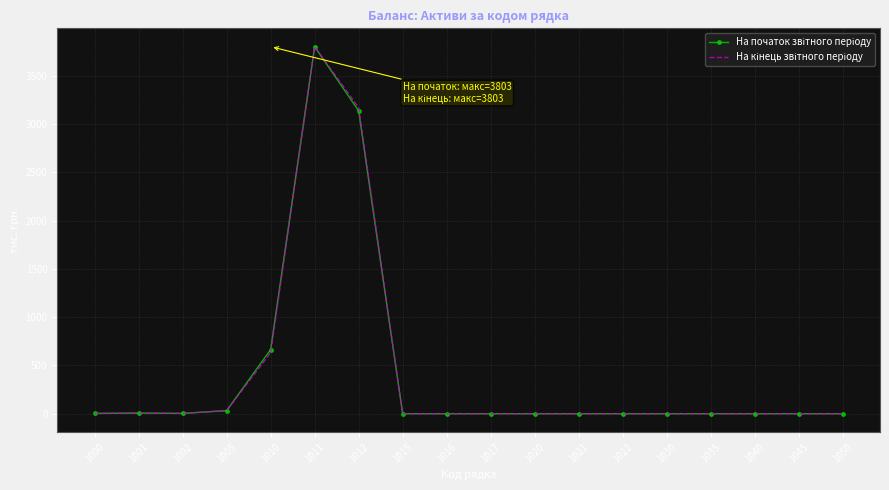

At which category is the sum across all series the highest?

1011